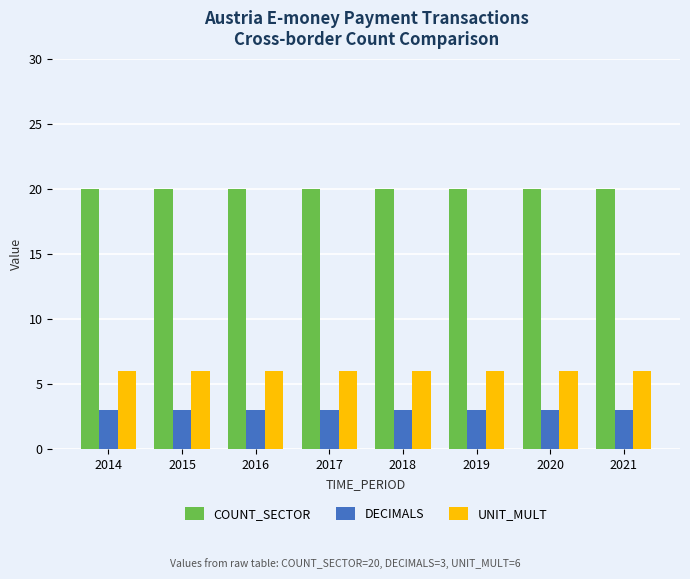

What is the value of the DECIMALS bar at the 1st from the left?

3